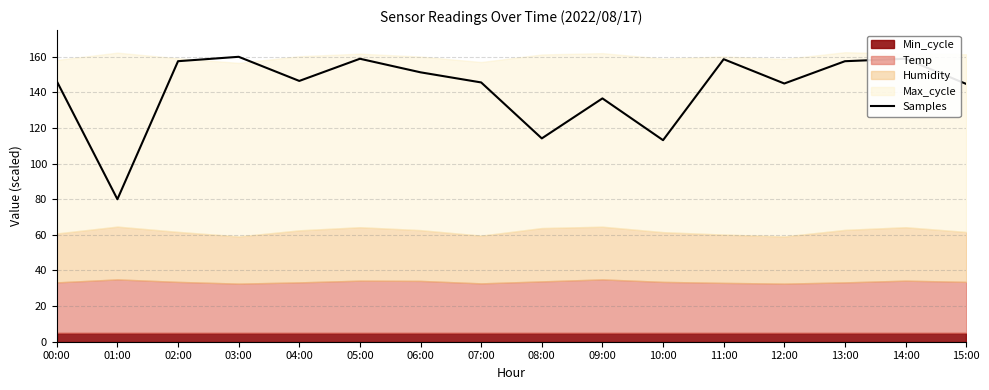

What is the minimum value shown in the chart?

80.0